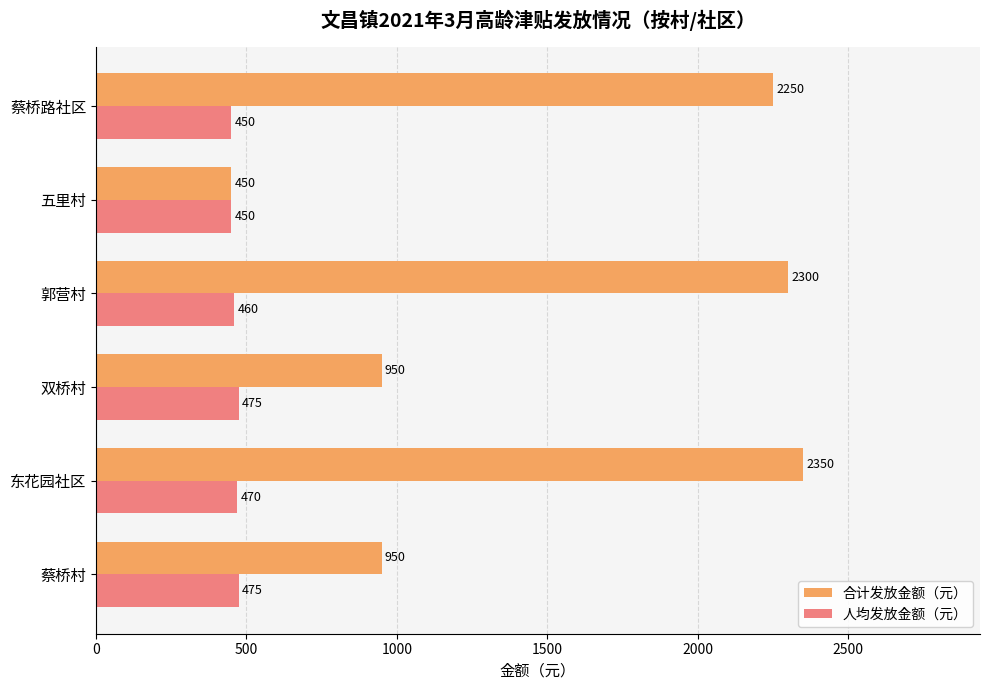

At which category is the sum across all series the highest?

东花园社区